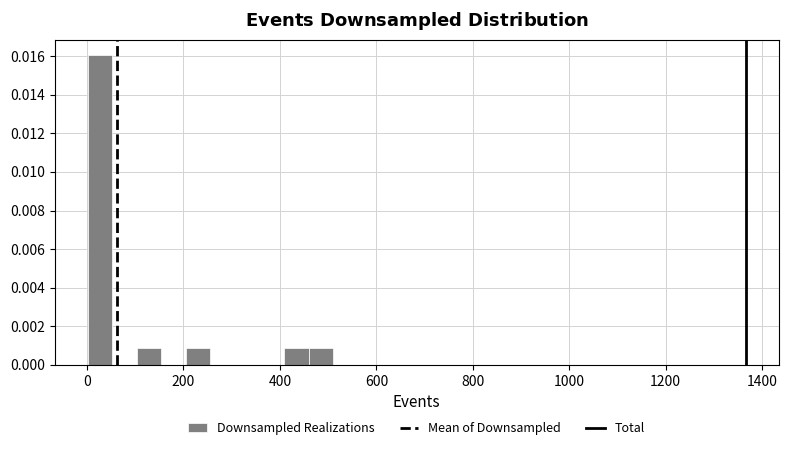

Around what value on the x-axis is the tallest bar? Give the approximate position of its centre, as read against the axis.

20